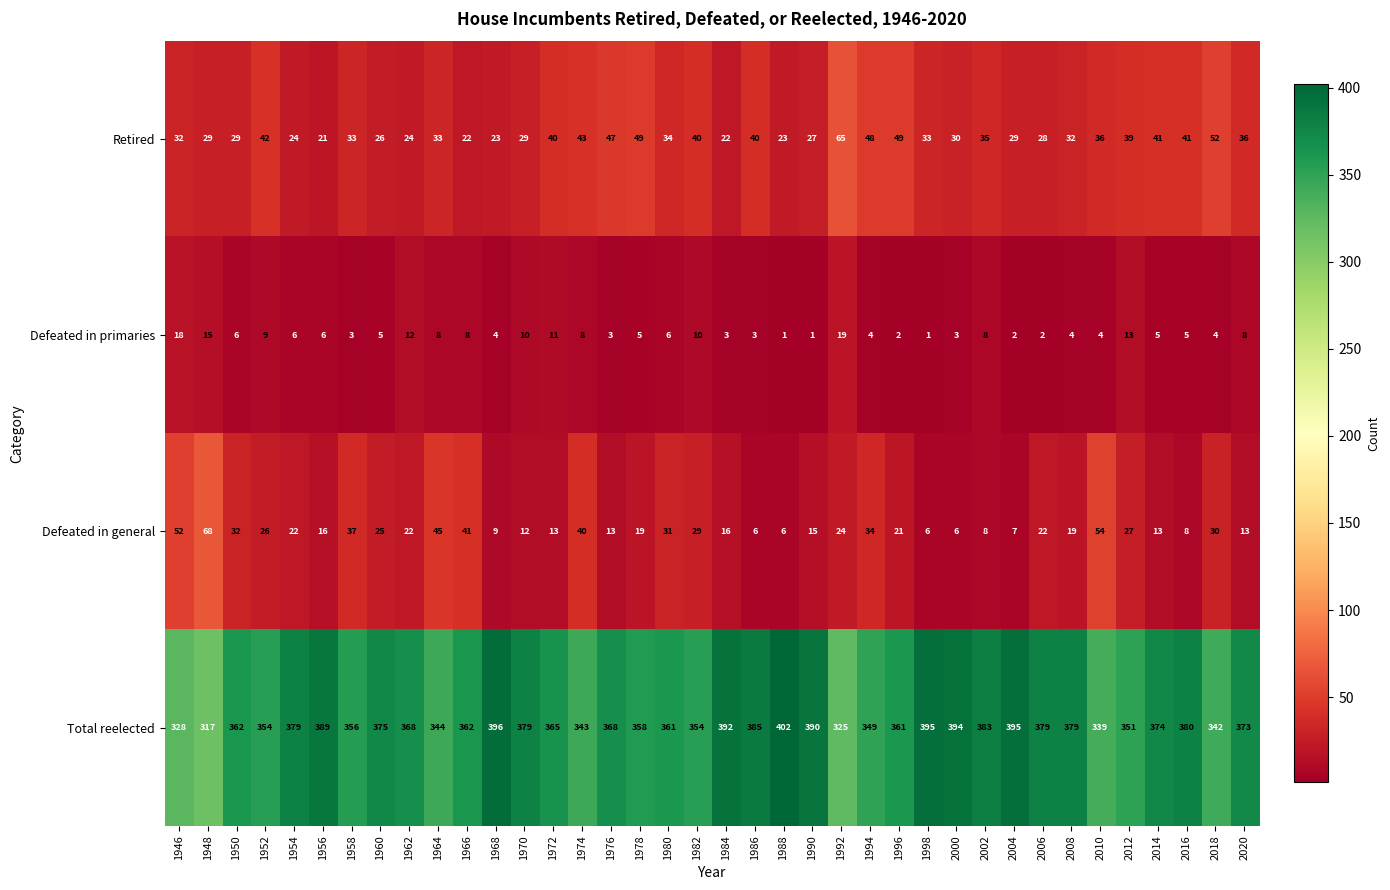

At how many categories does at least one series exceed 264?

38